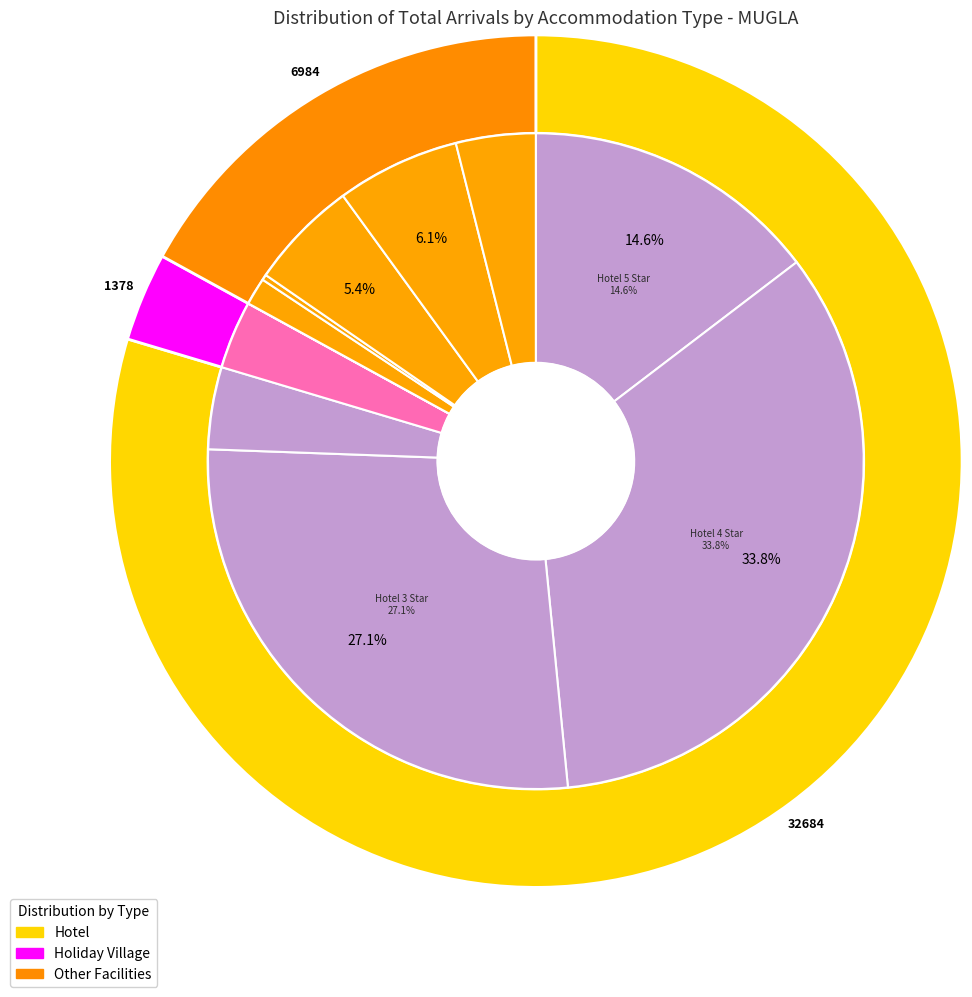

True or false: Boutique Hotel accounts for 14% of the total.

False